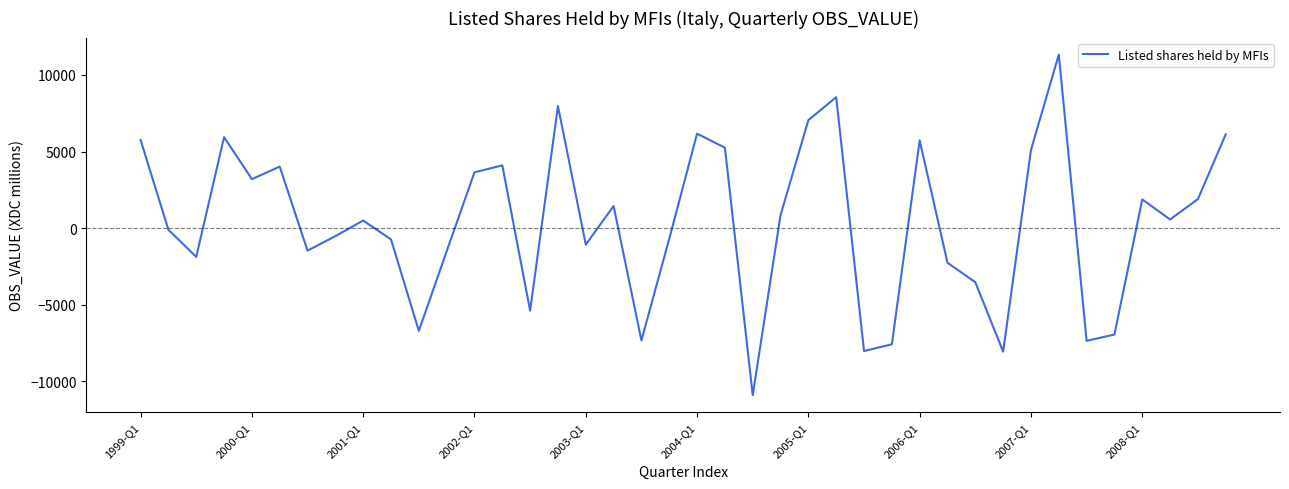

What is the difference between the maximum and minimum values?

22225